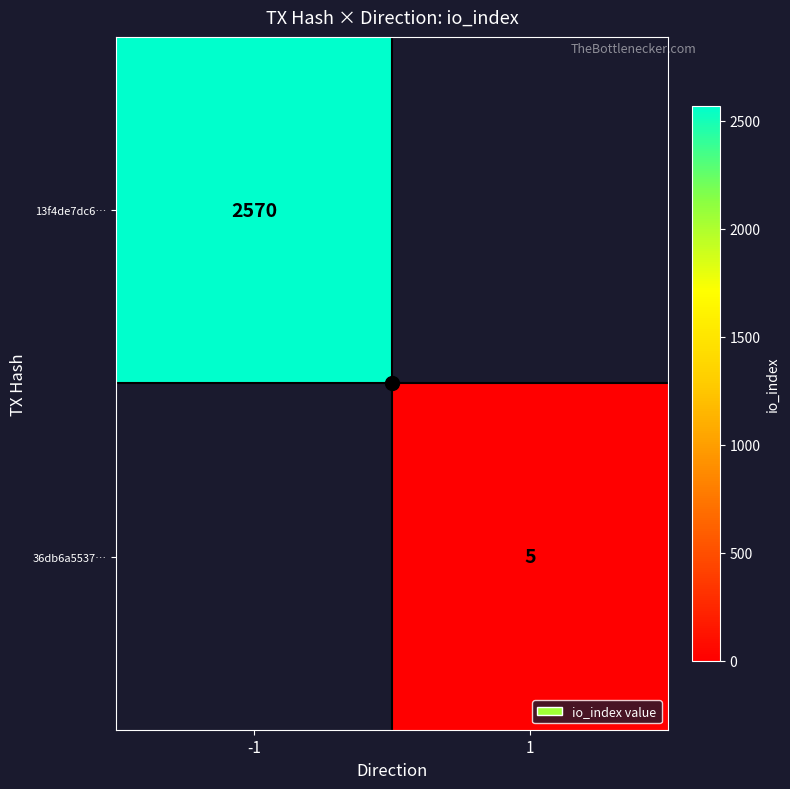

At how many categories does at least one series exceed 1490?

1